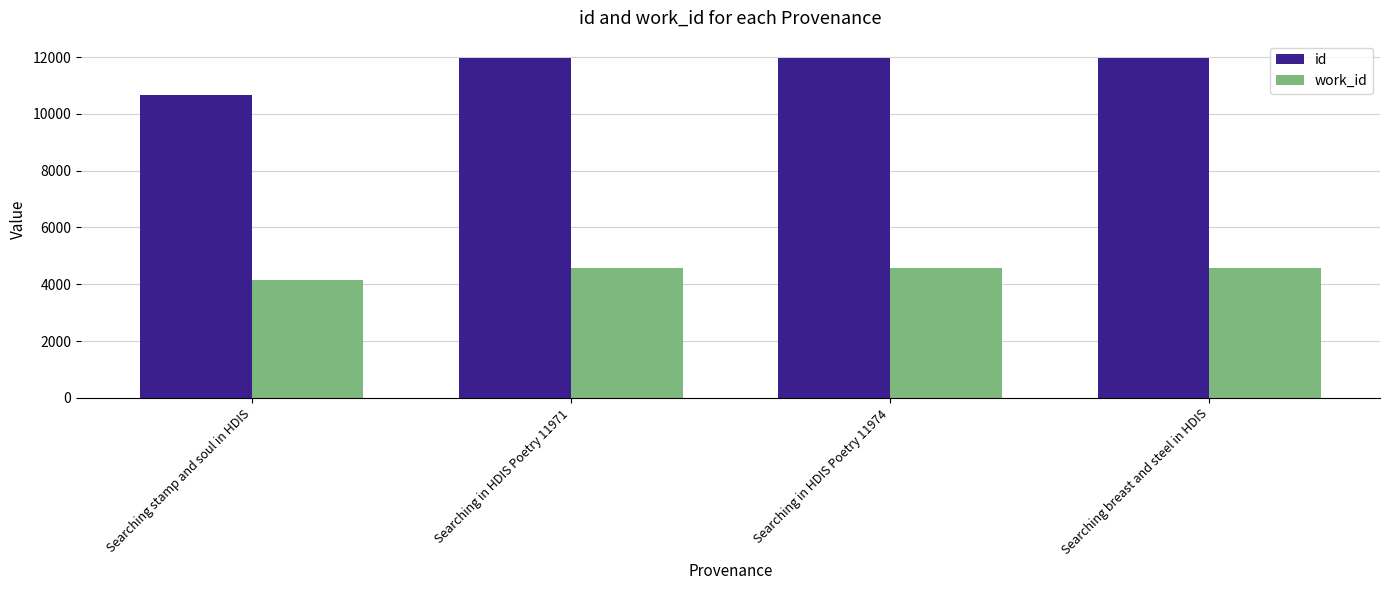

What are all the series names shown in the legend?

id, work_id